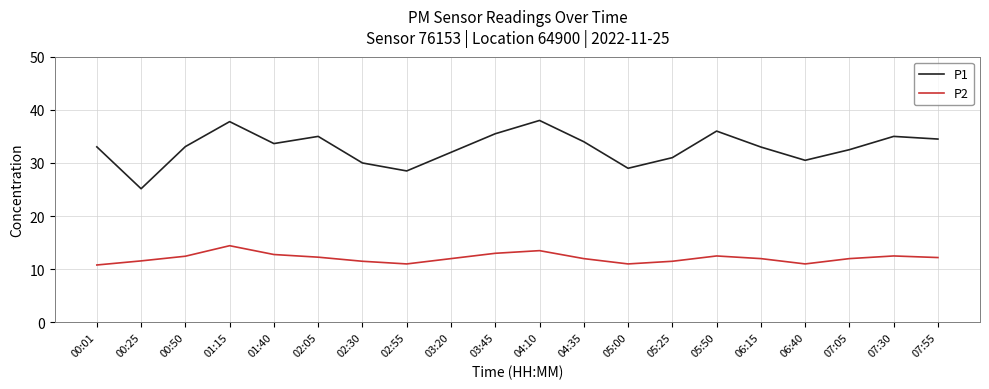

What is the highest value of the P2 series?

14.4